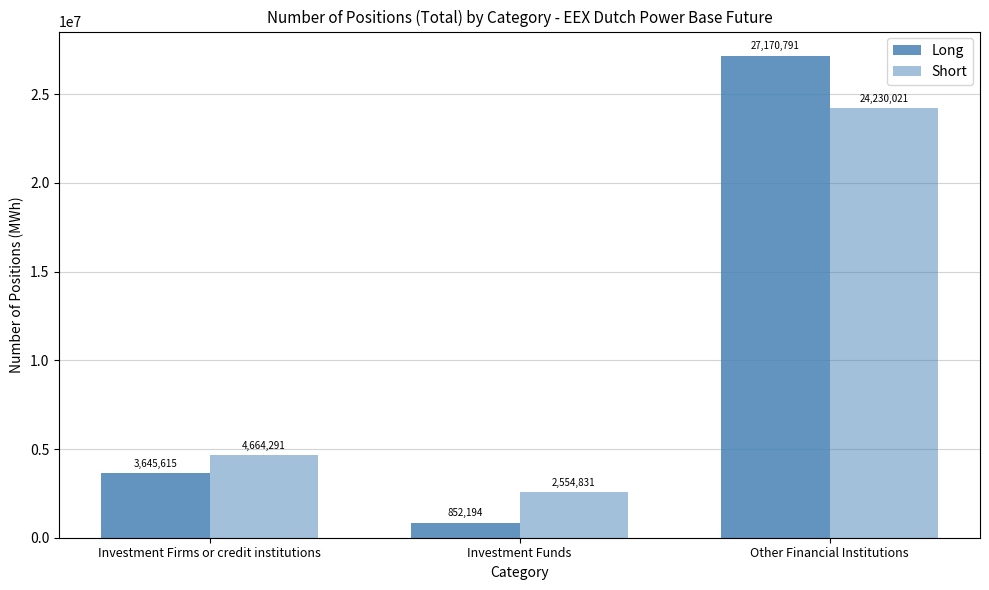

Which series has the widest spread of values?

Long